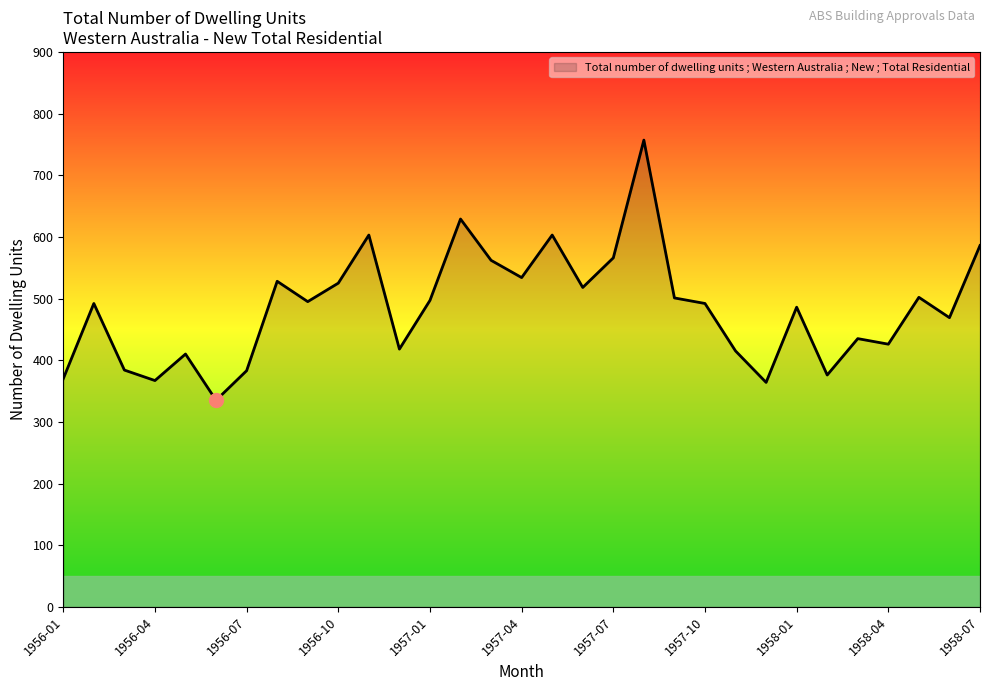

What is the minimum value shown in the chart?

335